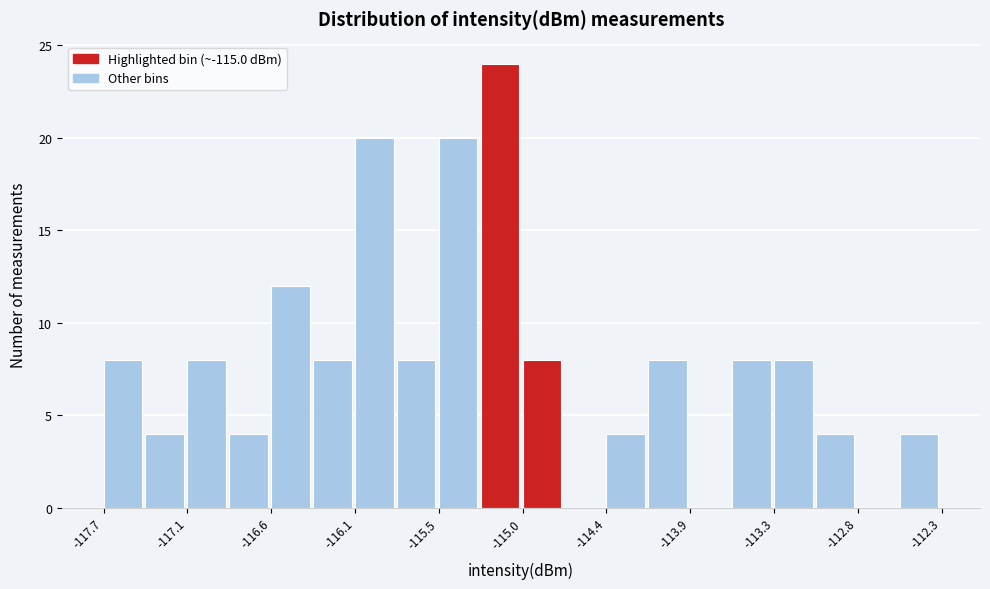

Read against the x-axis, roughly where is the centre of the tallest bar?

-115.1